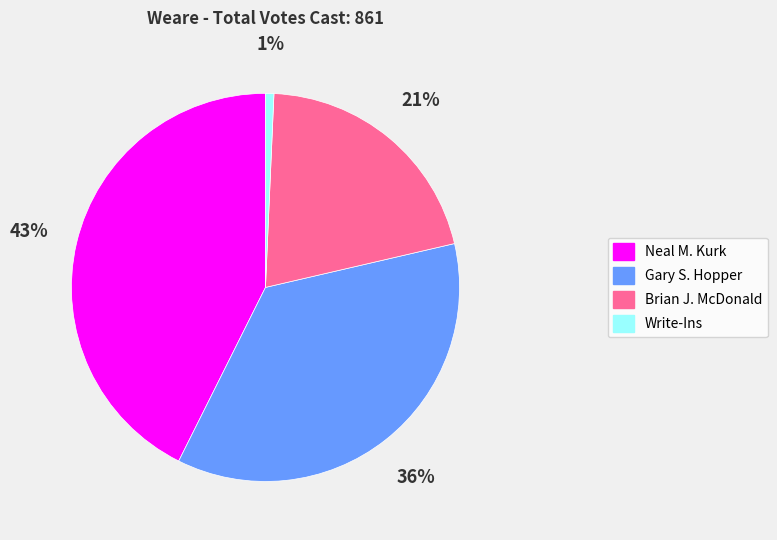

Which slice is the smallest?

Write-Ins